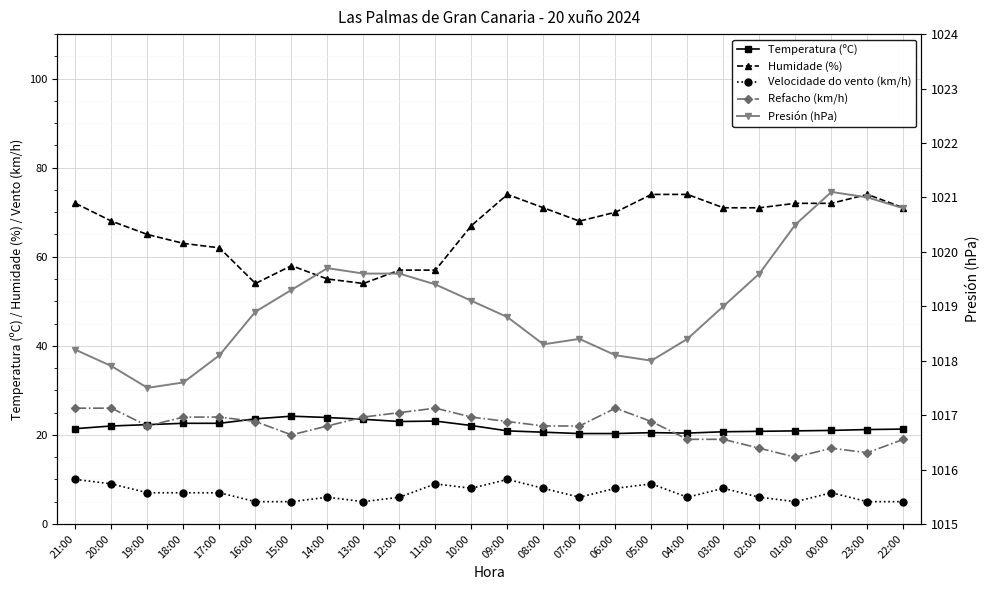

How many interior local peaks does the Presión (hPa) series have?

3